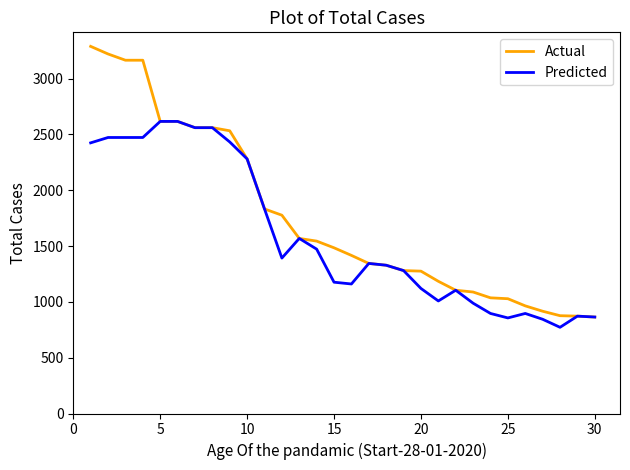

Which series has the largest total across all categories?

Actual